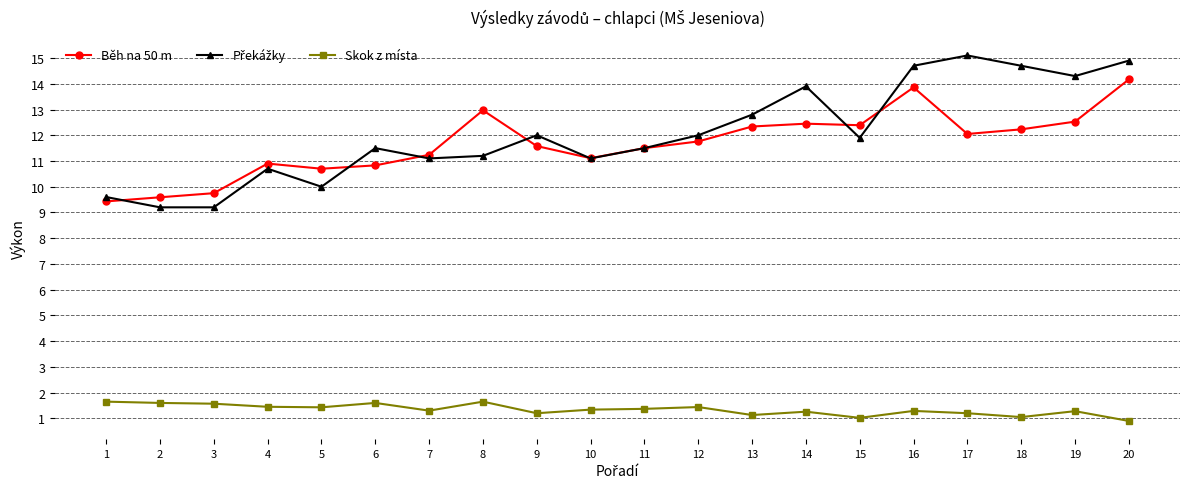

At which category does Běh na 50 m reach its first local peak?

4